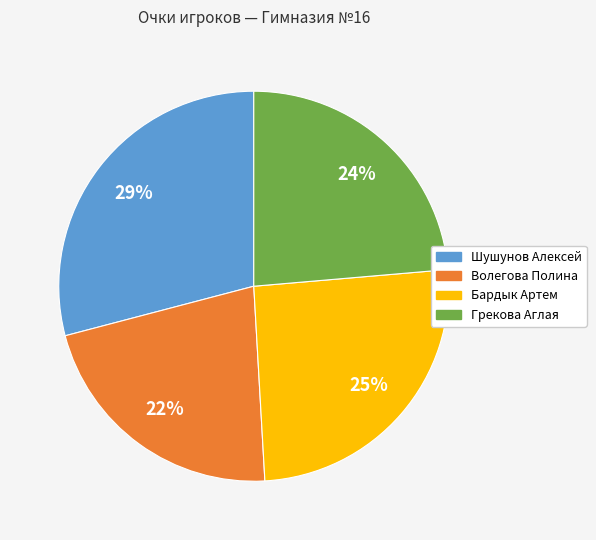

To the nearest percent, what is the average slice percentage?

25%